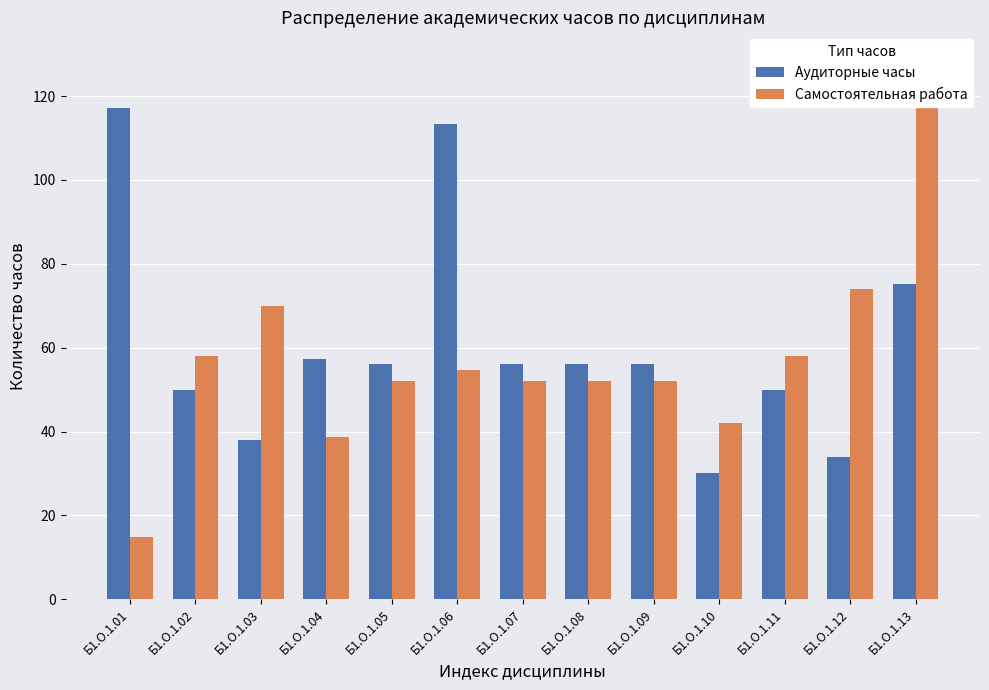

What is the greatest value displayed?

128.8